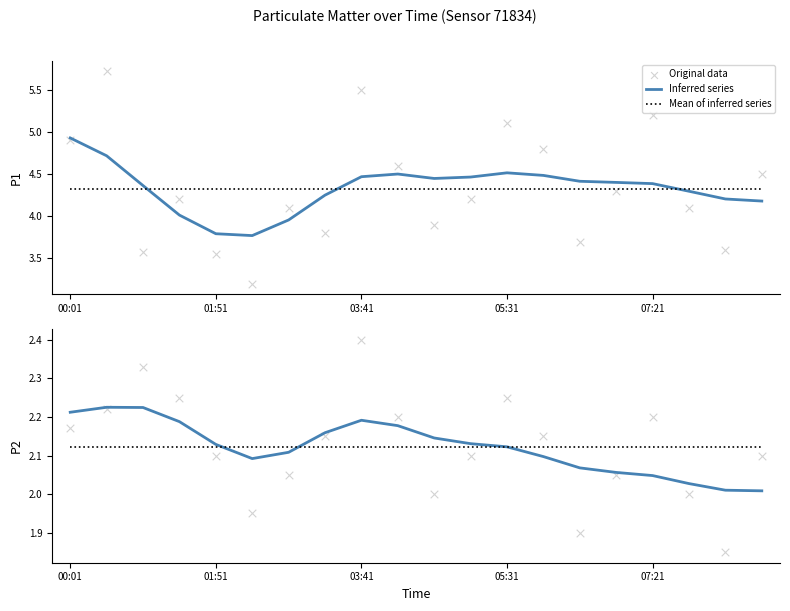

Which series reaches the minimum Y coordinate?

Original data